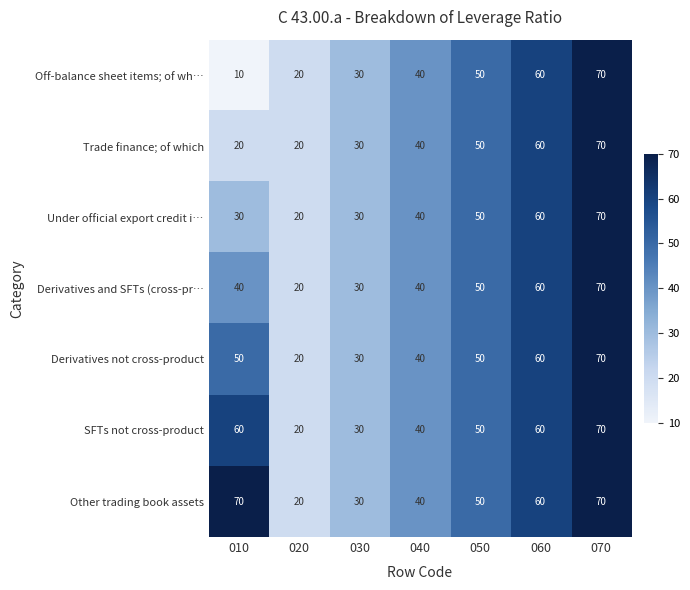

List the series in order of their overall mean, lowest first.

Off-balance sheet items; of wh…, Trade finance; of which, Under official export credit i…, Derivatives and SFTs (cross-pr…, Derivatives not cross-product, SFTs not cross-product, Other trading book assets